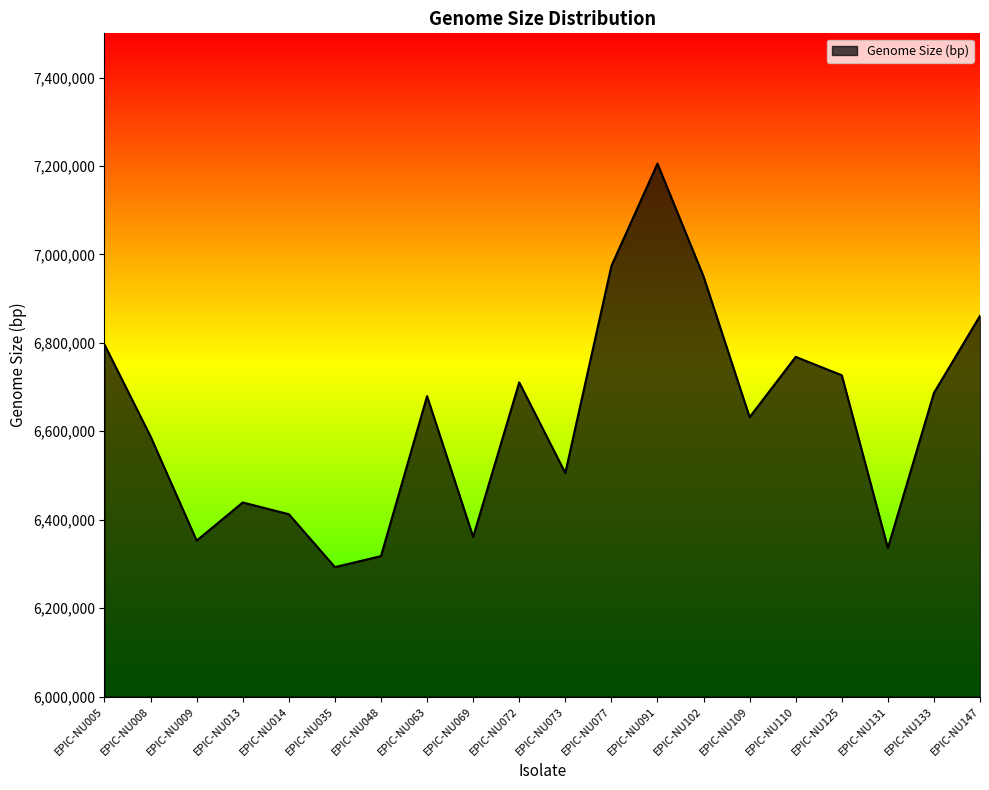

How many values are below 6679403?

10